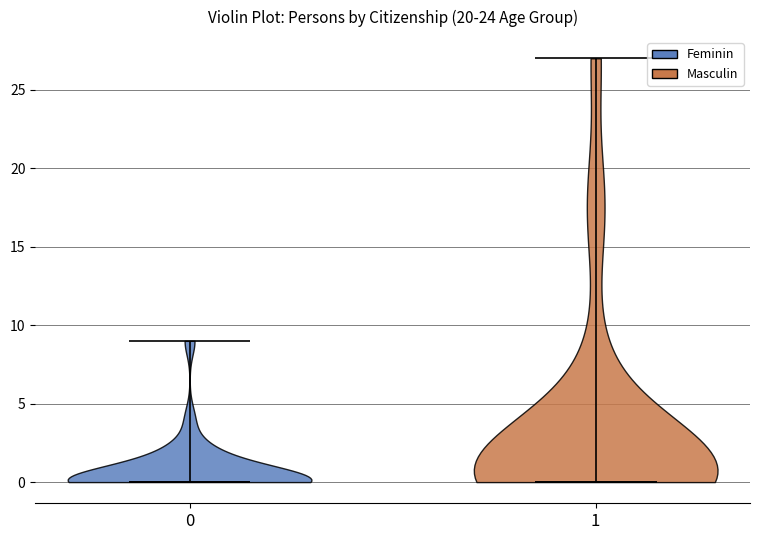

What is the highest point the violin at x = 0 reaches on the y-axis? The values are not printed on the chart, so give them approximately, as read against the axis.

9